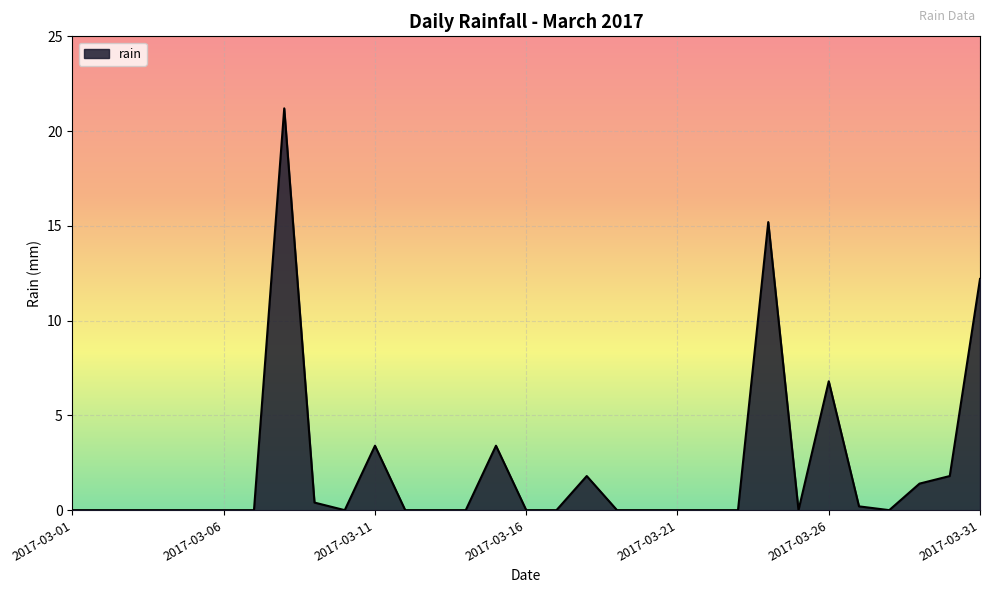

What is the greatest value displayed?

21.2